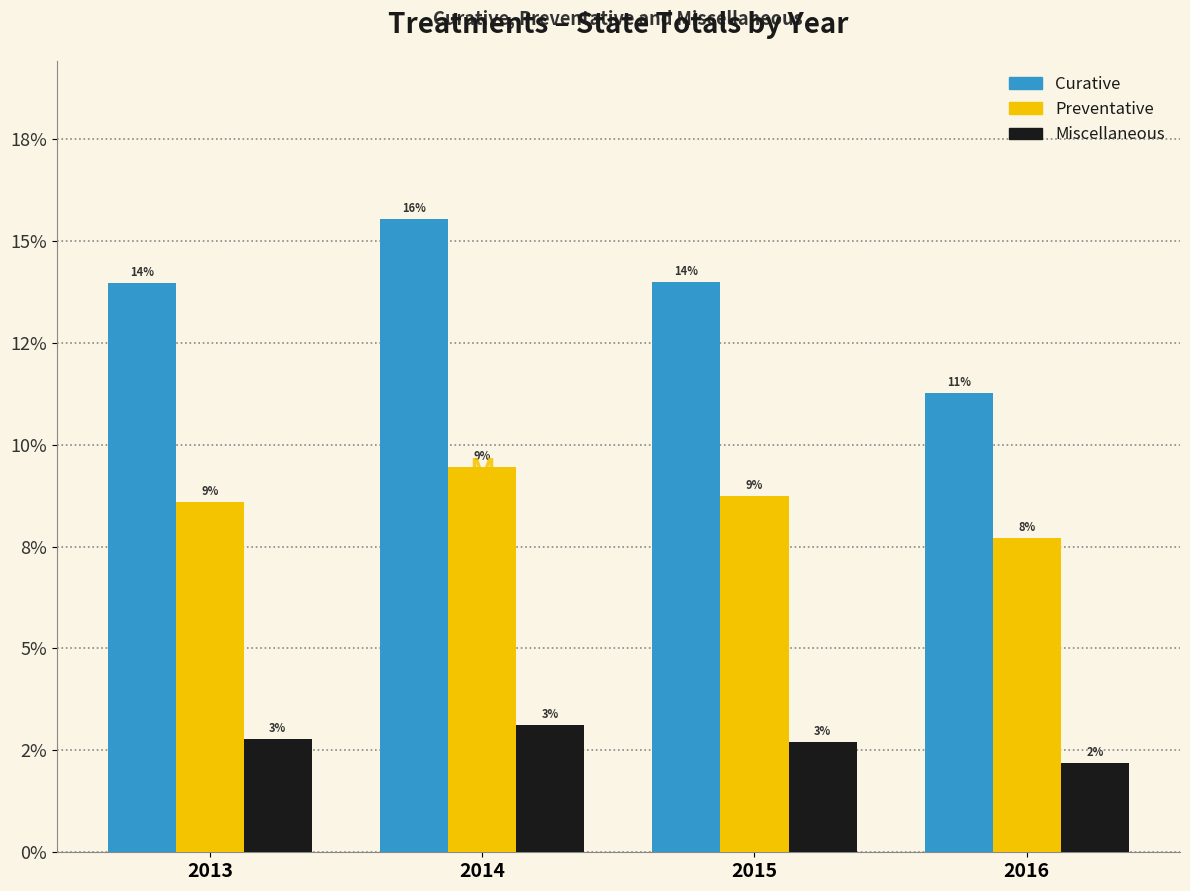

Are the bars grouped side by side (vs. stacked)?

Yes